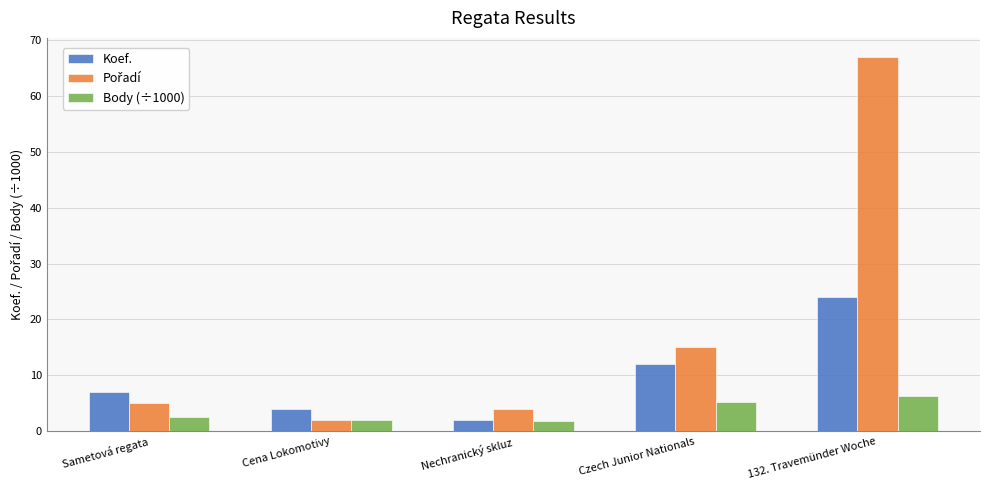

At which category does the chart reach its peak across all series?

132. Travemünder Woche